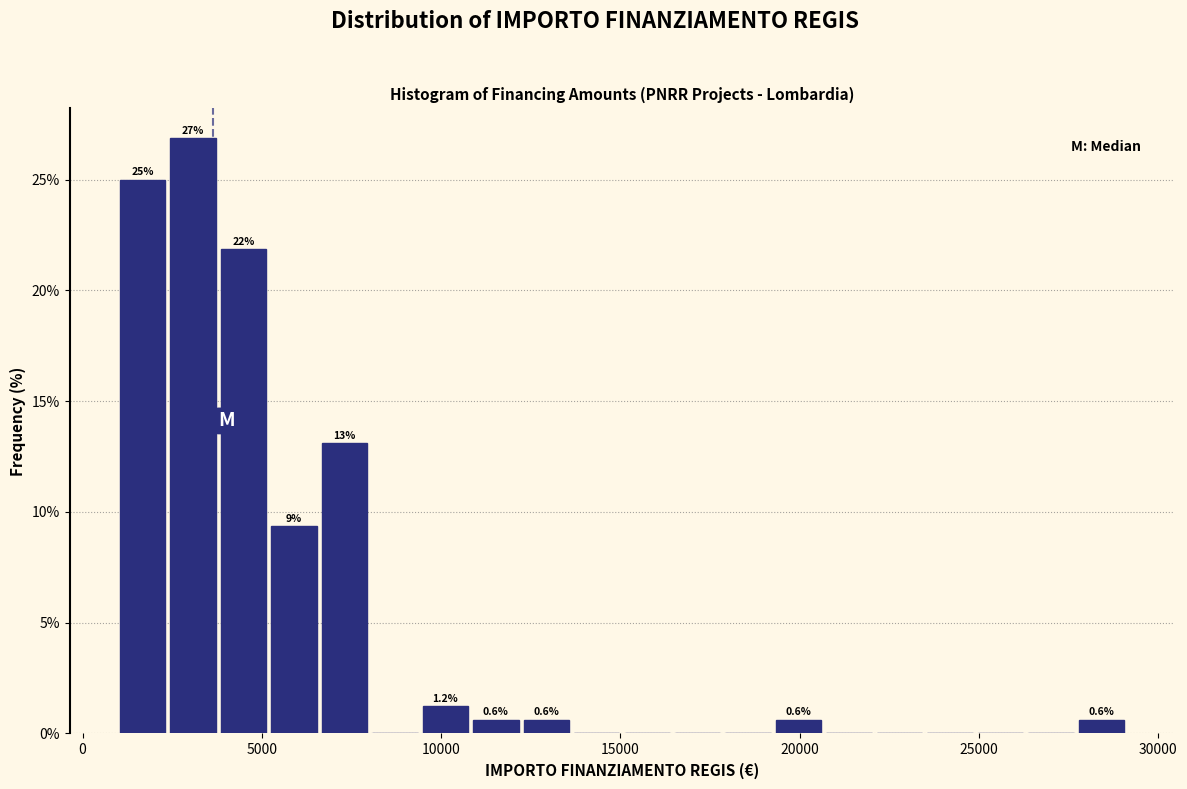

Around what value on the x-axis is the tallest bar? Give the approximate position of its centre, as read against the axis.

3000